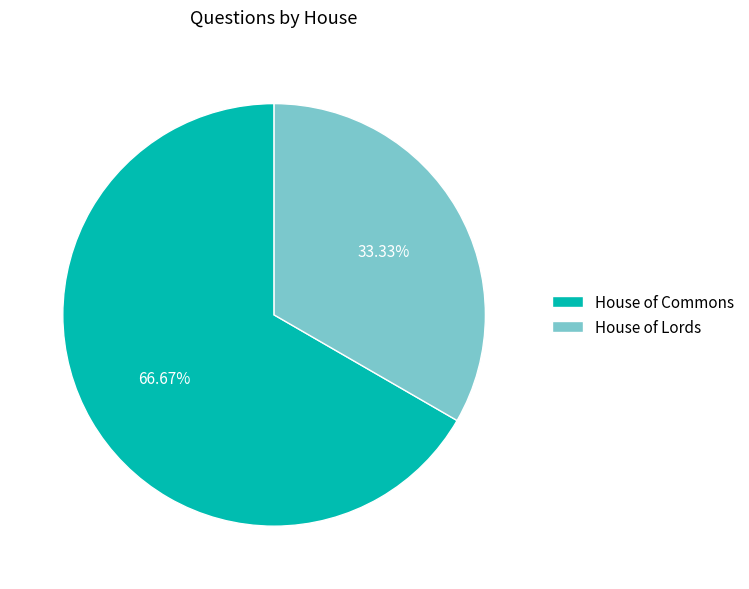

Count the number of slices in the pie.

2